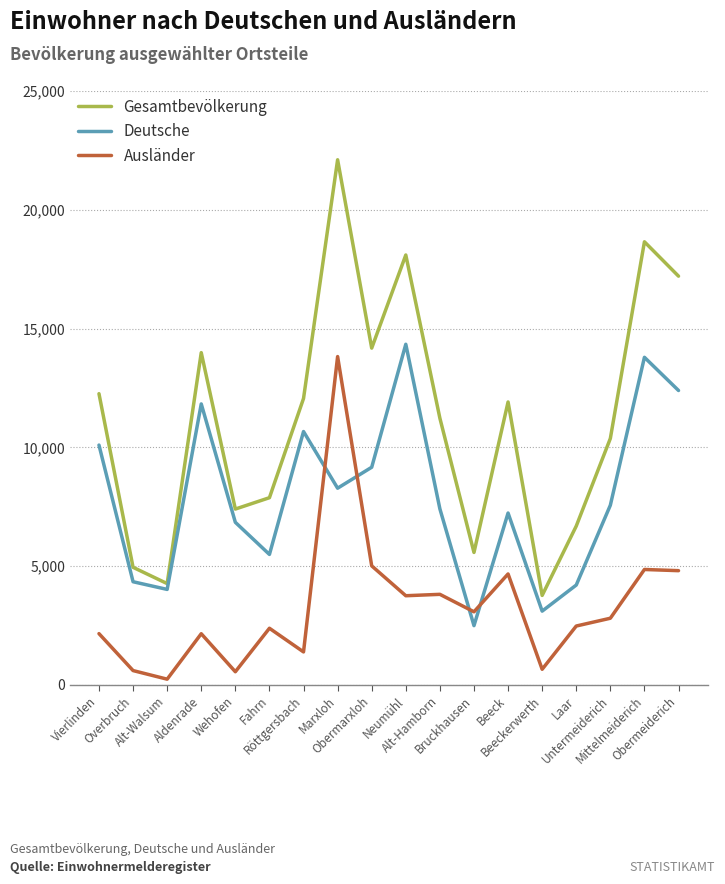

Which label corresponds to the smallest value in the chart?

Alt-Walsum